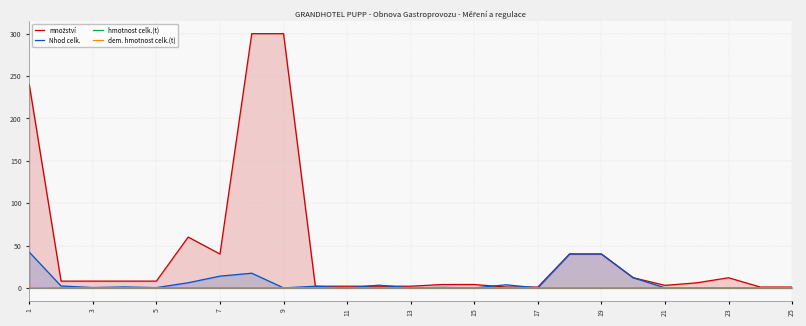

Count the dem. hmotnost celk.(t) values in the range 0 to 1.

25